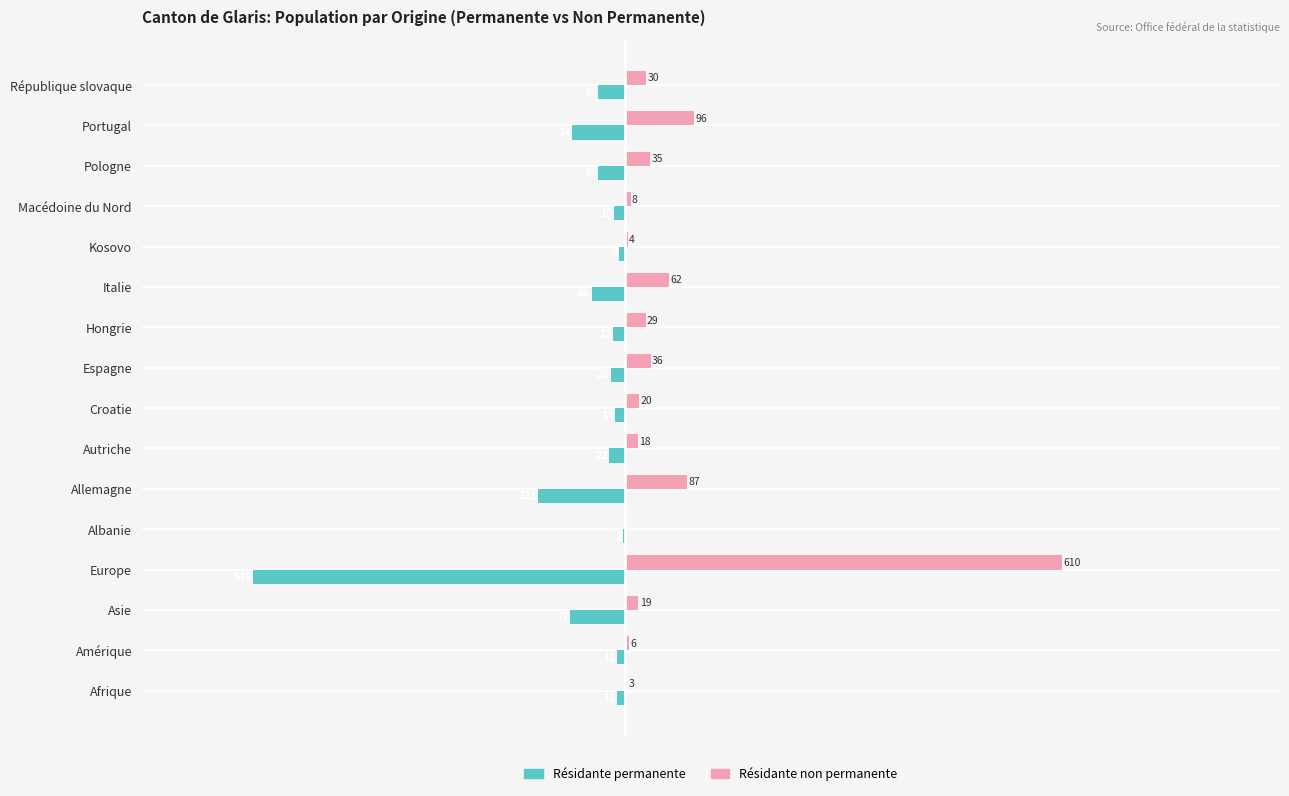

Which label corresponds to the largest value in the chart?

Europe